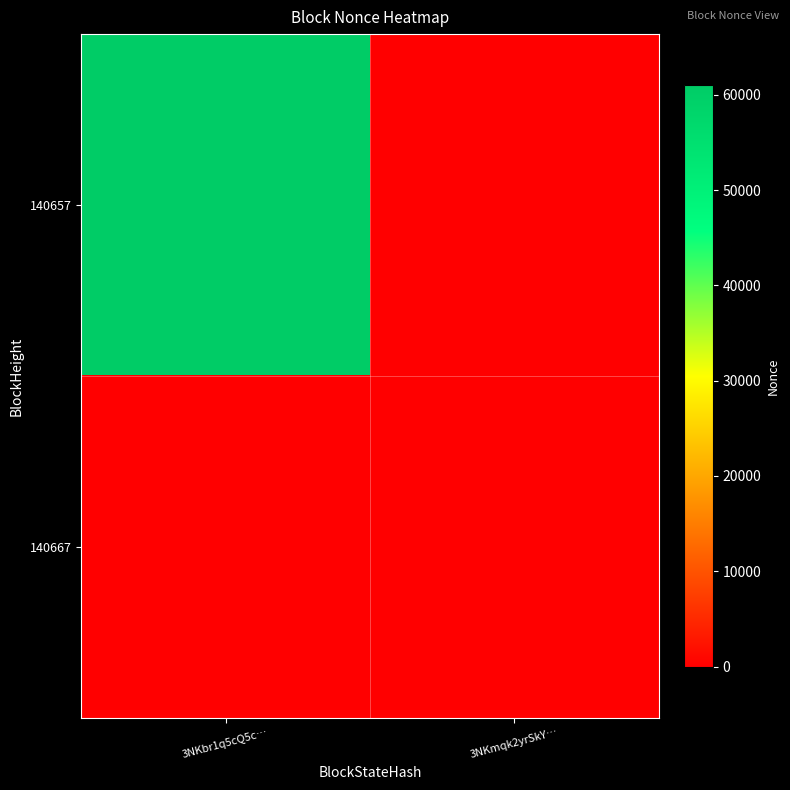

What is the difference between the highest and lowest values at 3NKbr1q5cQ5c…?

61016